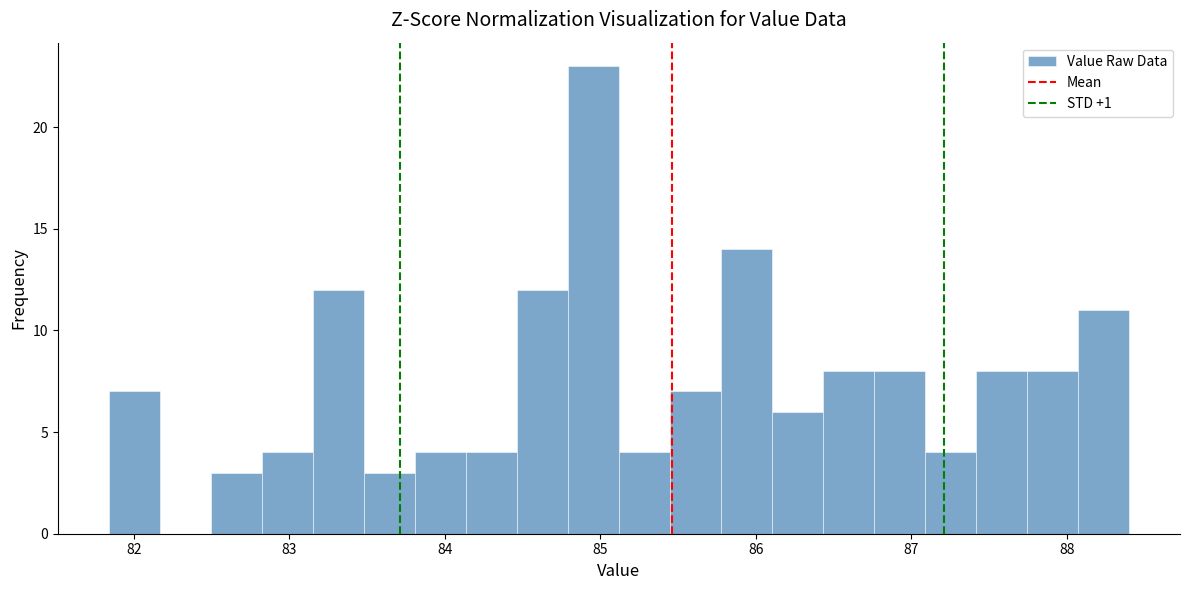

Read against the x-axis, roughly where is the centre of the tallest bar?

85.0